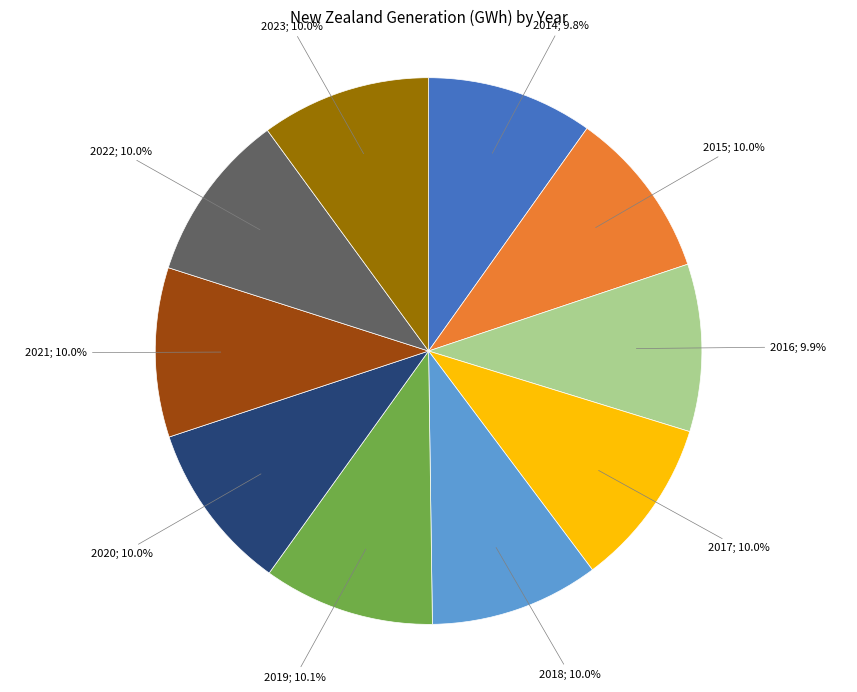

Is there any slice that represents more than half of the pie?

No